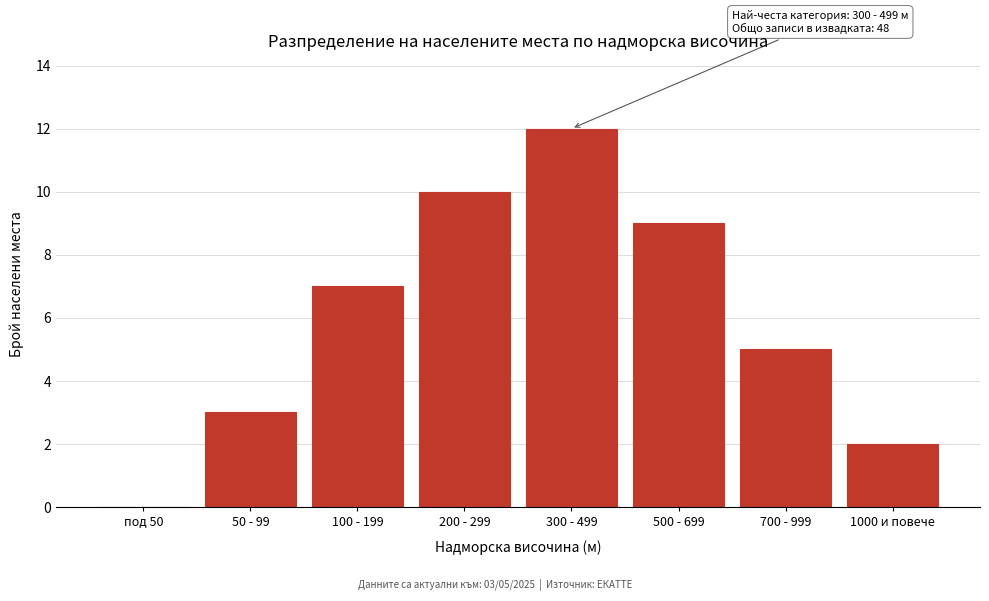

Reading left to right, what are all the values shown in this chart?

под 50=0	50 - 99=3	100 - 199=7	200 - 299=10	300 - 499=12	500 - 699=9	700 - 999=5	1000 и повече=2